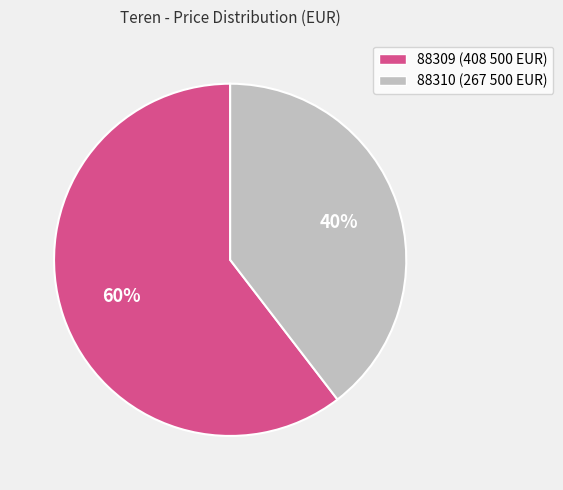

Is the sum of 88309 and 88310 greater than half?

Yes